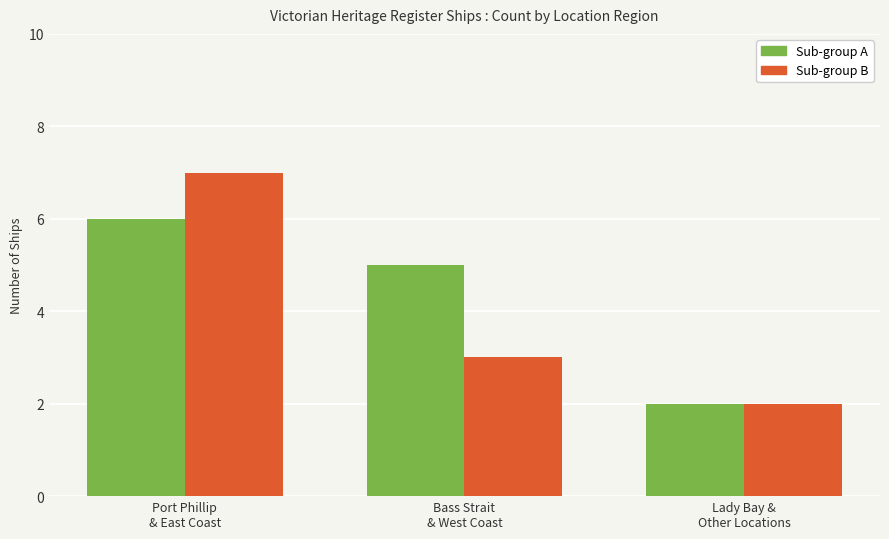

What is the minimum value shown in the chart?

2